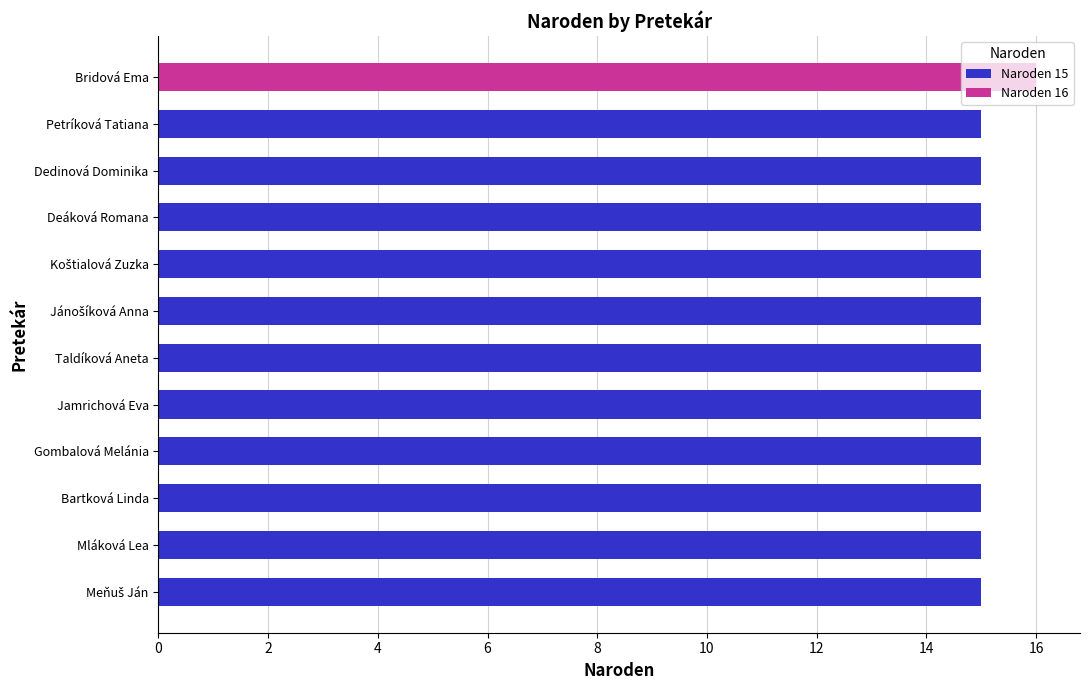

What is the total value across all series at Dedinová Dominika?

15